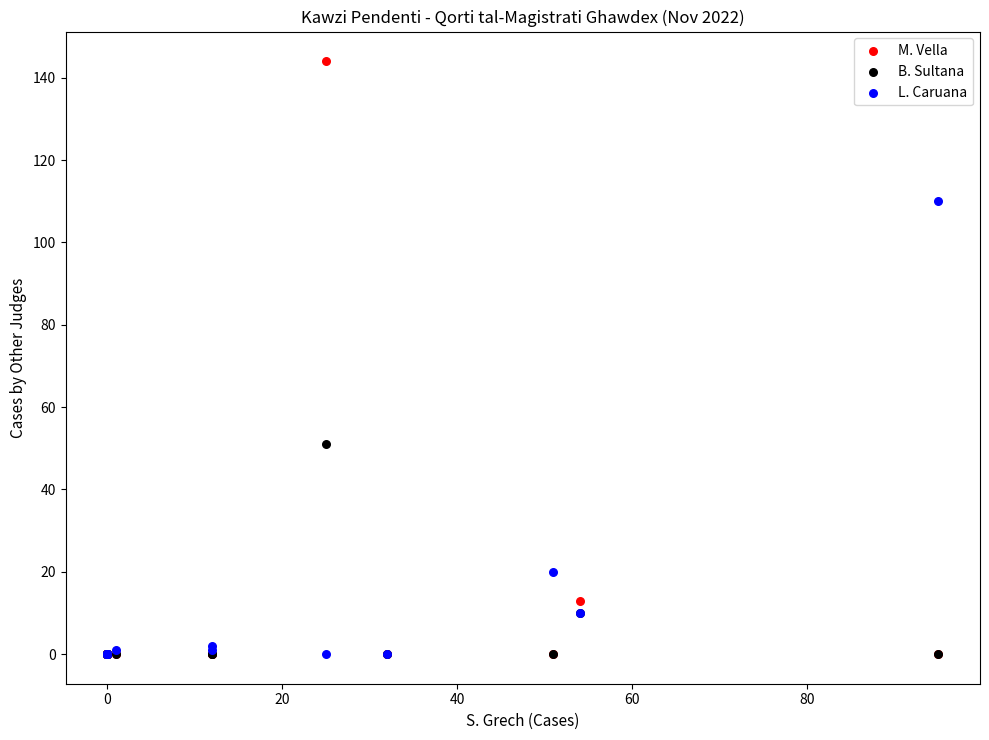

Which series has the largest Y range (max minus min)?

M. Vella